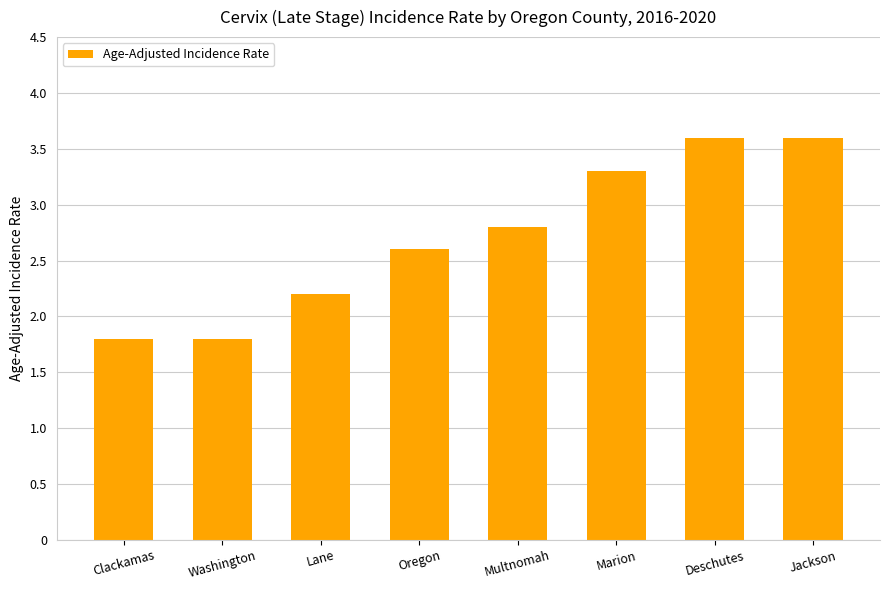

What is the difference between the values at Multnomah and Deschutes?

0.8